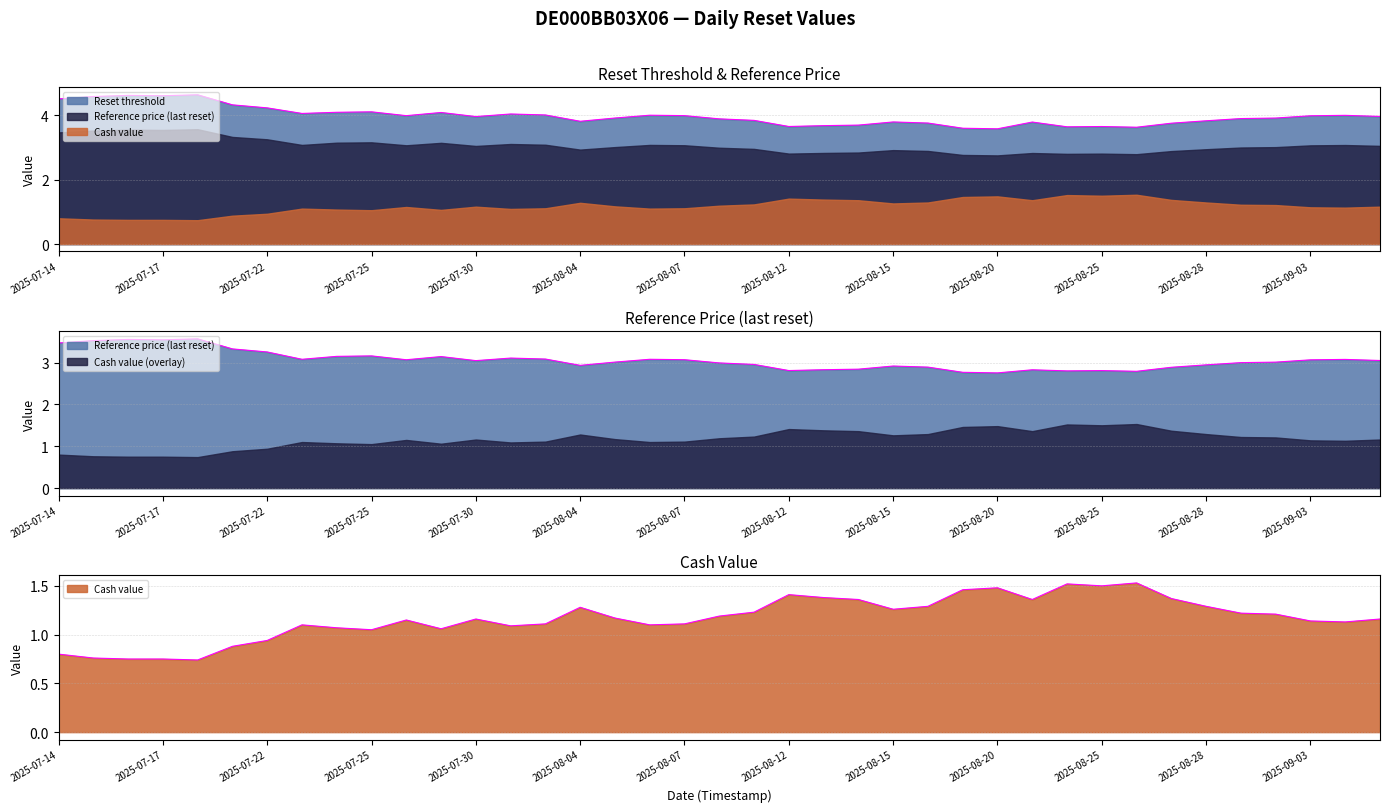

How many categories are shown in the chart?

39